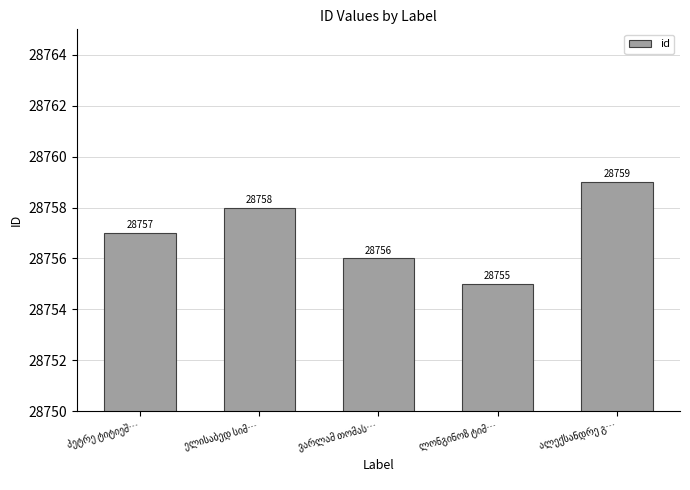

What is the value of the 1st bar from the left?

28757